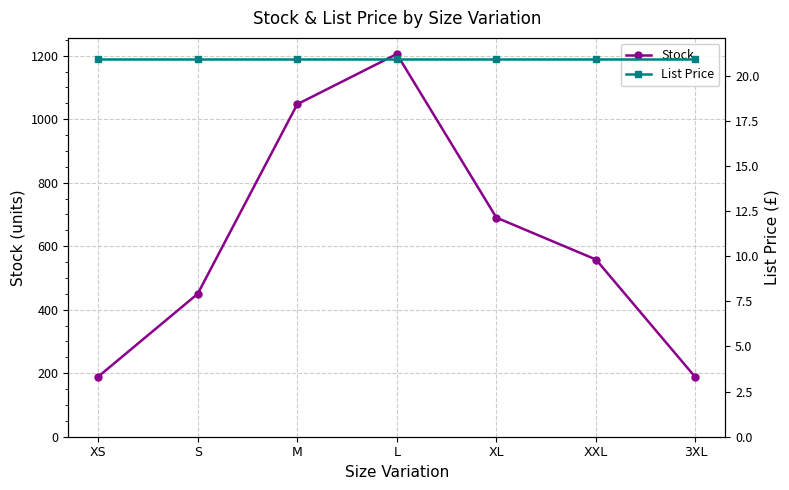

True or false: Stock has more than 2 interior local peaks.

False